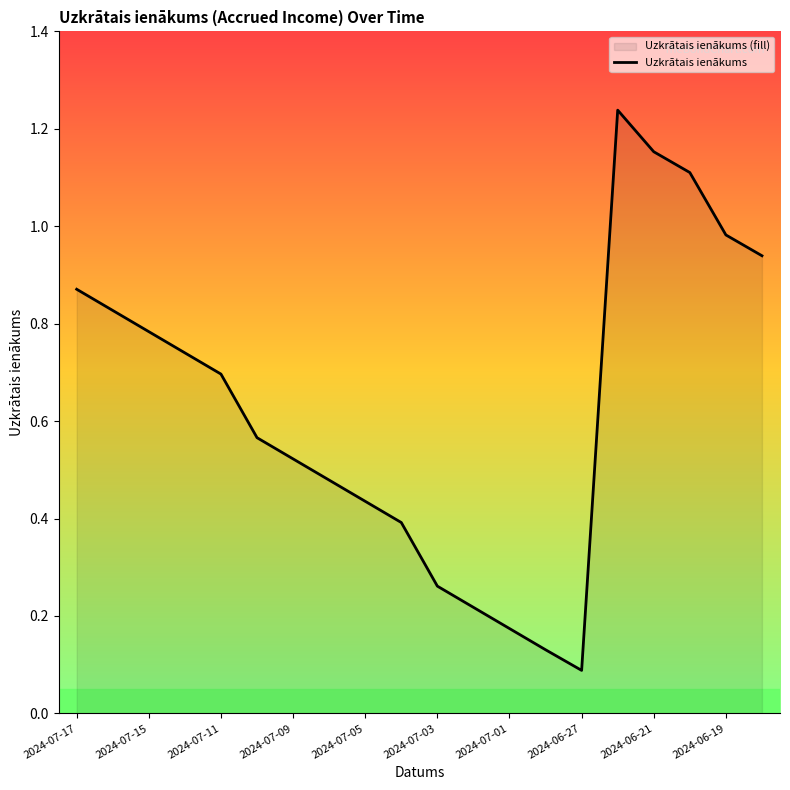

Where is the first local minimum?

2024-06-27